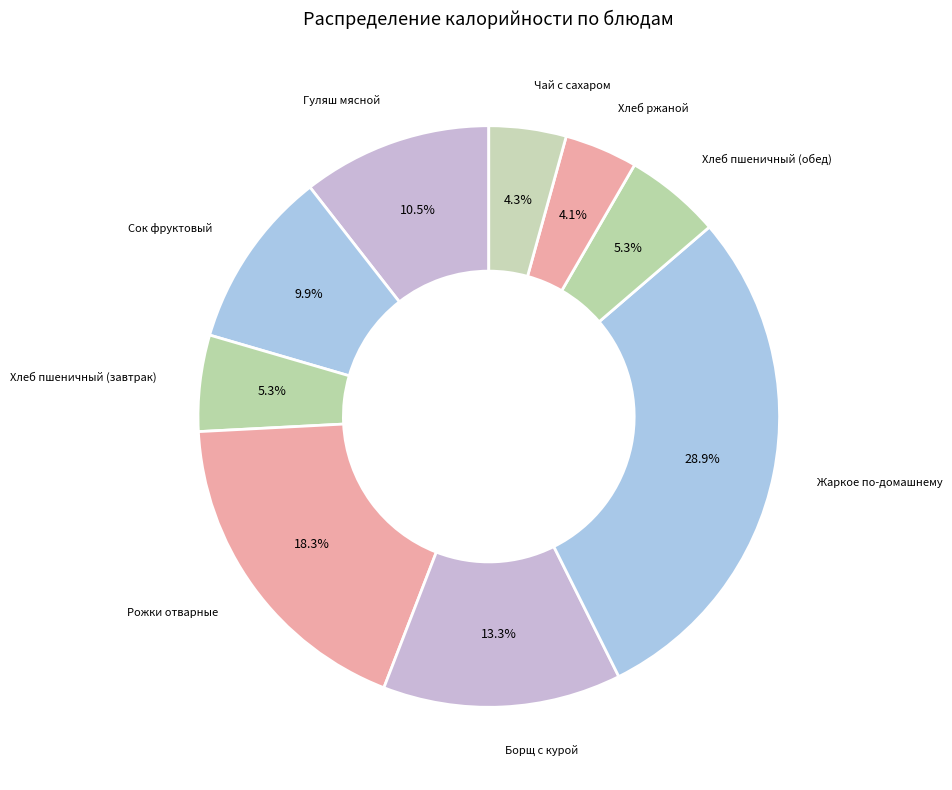

How many slices are in this pie chart?

9